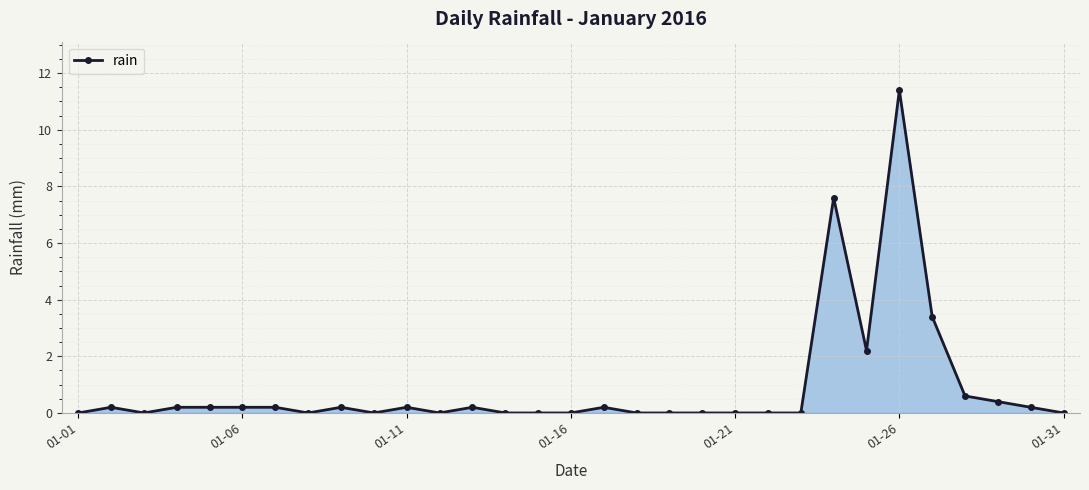

True or false: there are more than 1 points higher than both neighbors.

True